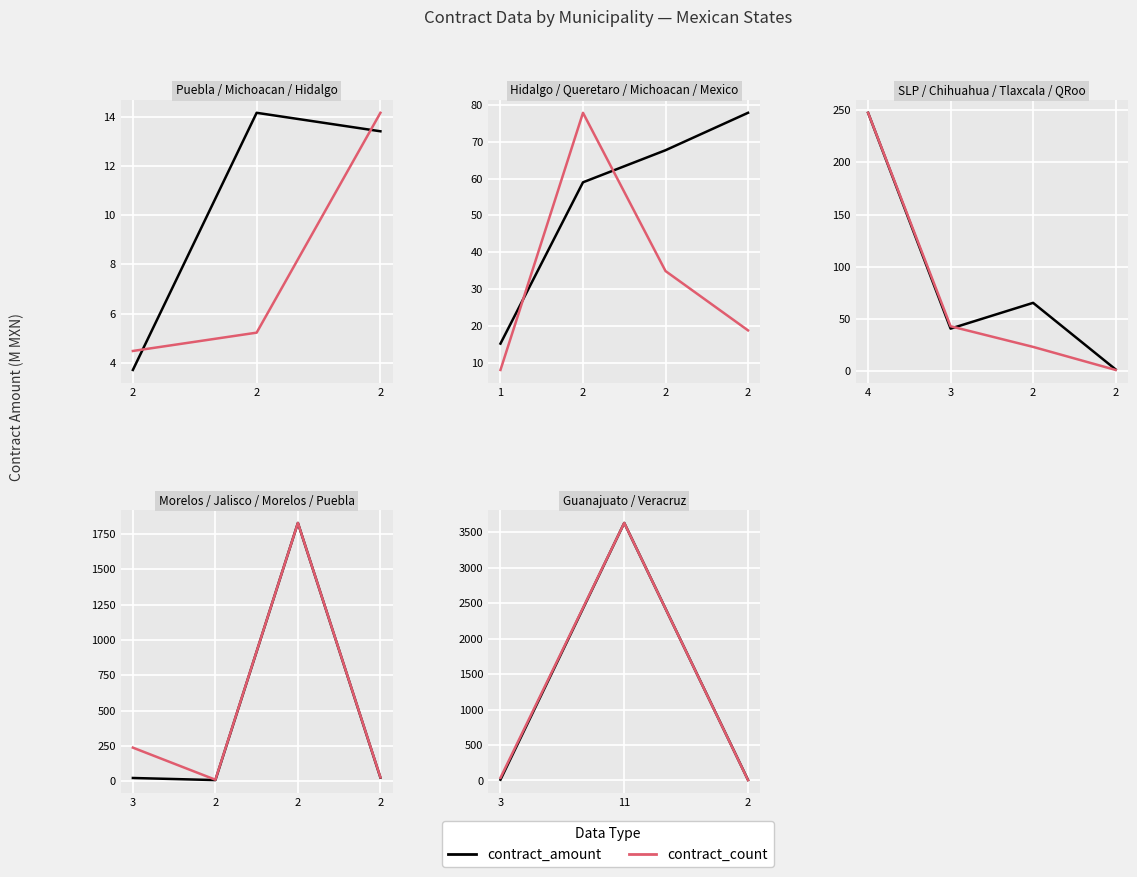

Where does the contract_count series first go above 37?

3